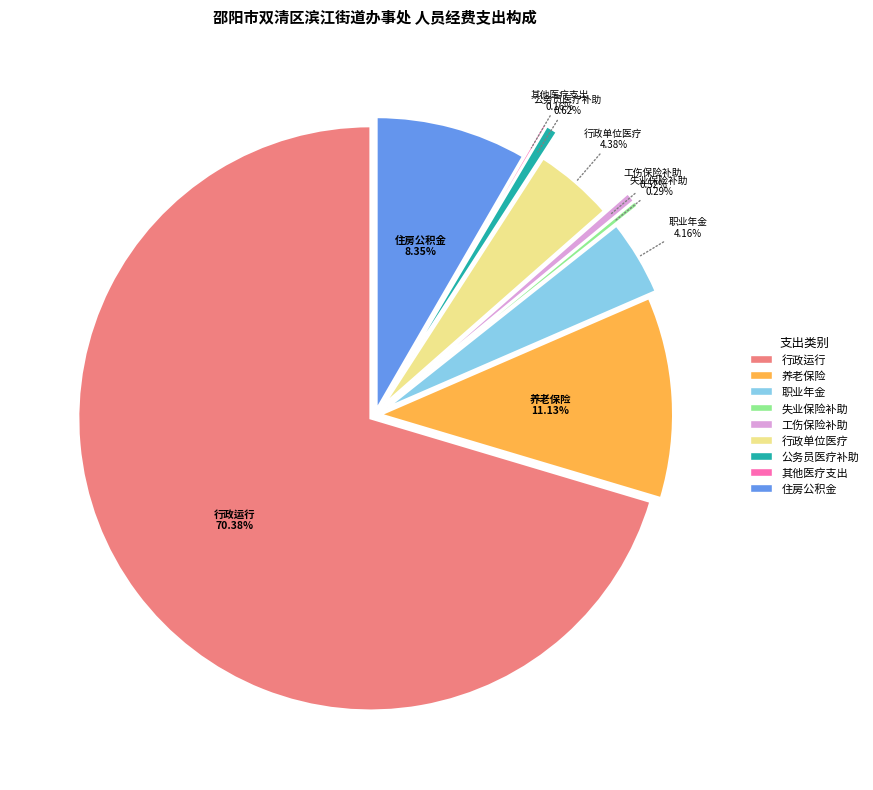

What percentage is NOT represented by 行政单位医疗?

95.6%